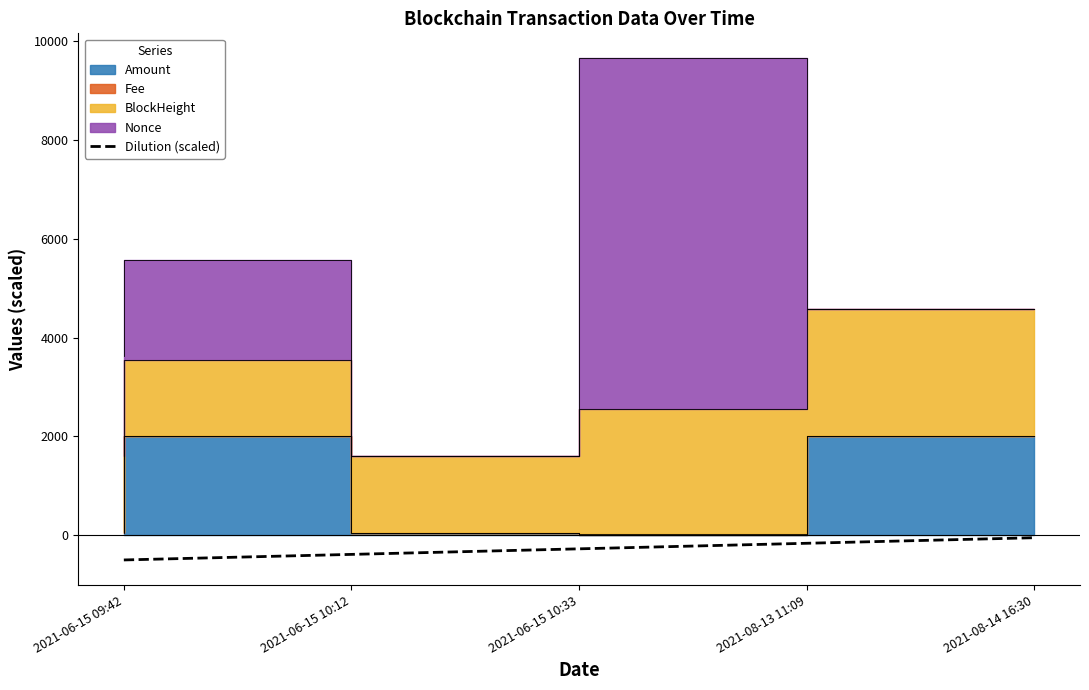

What is the label of the 2nd point from the left?

2021-06-15 10:12